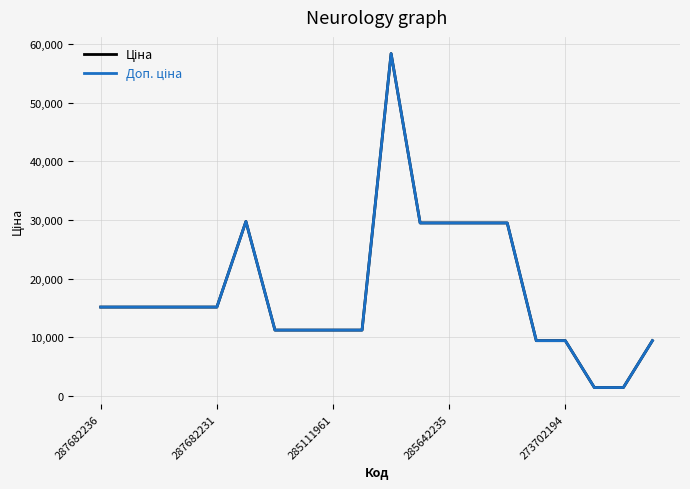

Does the chart have visible grid lines?

Yes